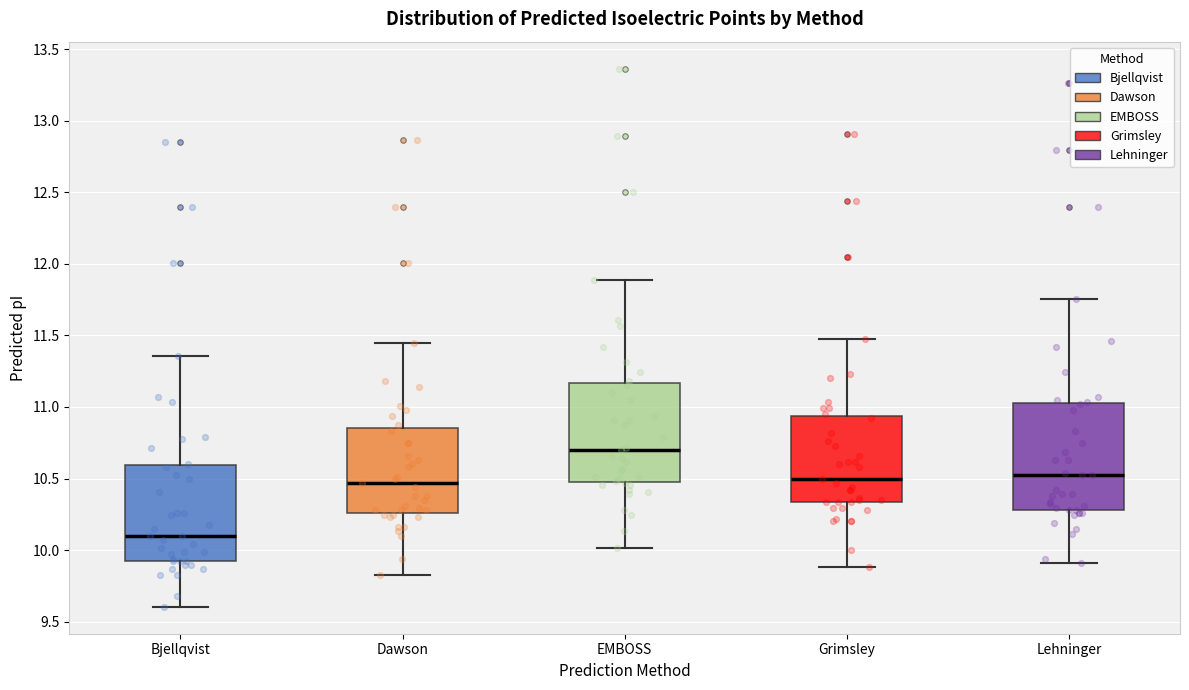

Reading left to right, transcribe this box plot: for each box, give where its median line is, the range the box spans, and where its two whiskers end, as read against the y-axis. The values are not printed on the chart, so give them approximately, as read against the axis.

Bjellqvist: median 10.10, box 9.95 to 10.60, whiskers 9.60 to 11.35
Dawson: median 10.45, box 10.25 to 10.85, whiskers 9.80 to 11.45
EMBOSS: median 10.70, box 10.45 to 11.15, whiskers 10.00 to 11.90
Grimsley: median 10.50, box 10.35 to 10.95, whiskers 9.90 to 11.50
Lehninger: median 10.55, box 10.30 to 11.05, whiskers 9.90 to 11.75